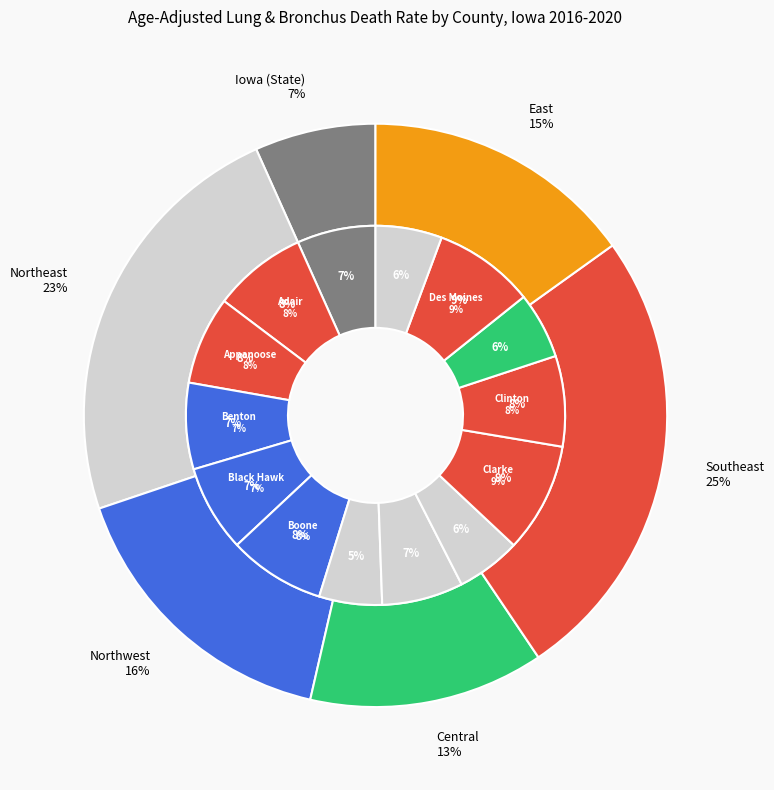

True or false: Benton County accounts for 7% of the total.

True